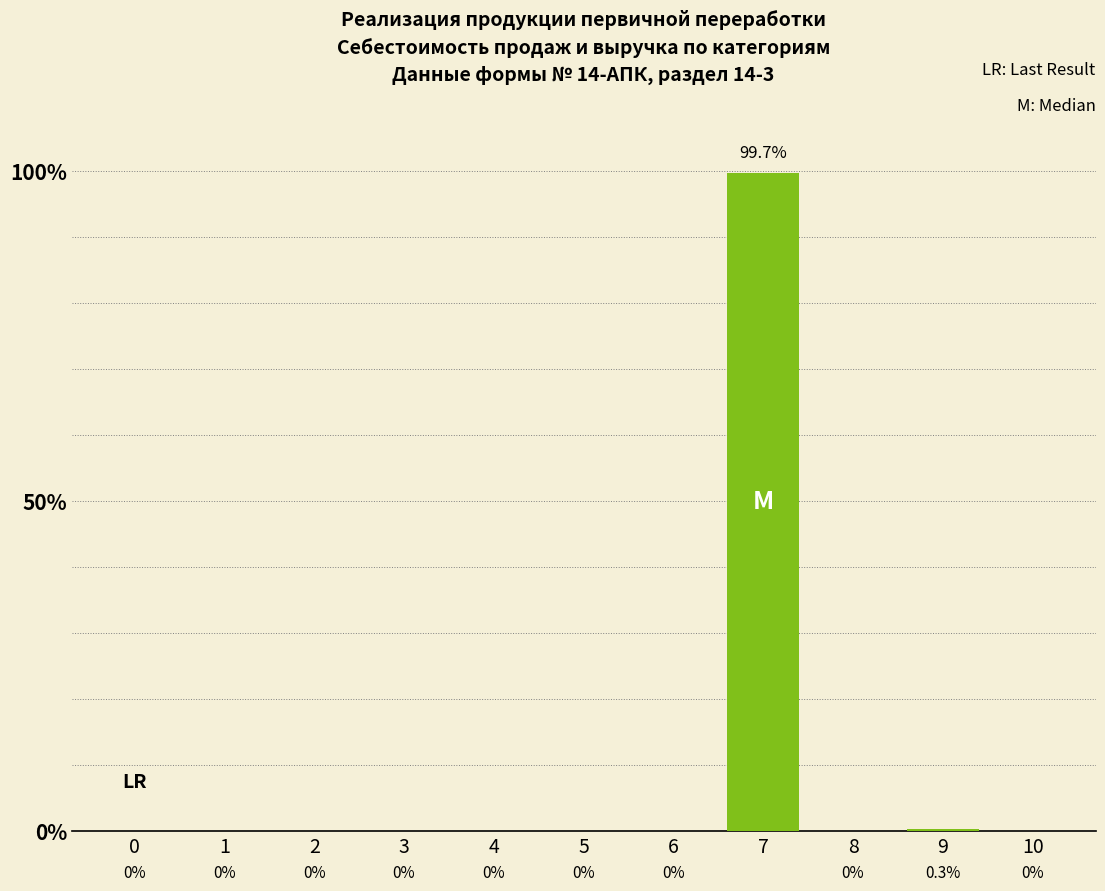

Reading left to right, what are all the values shown in this chart?

0.0	0.0	0.0	0.0	0.0	0.0	0.0	1.0	0.0	0.0	0.0